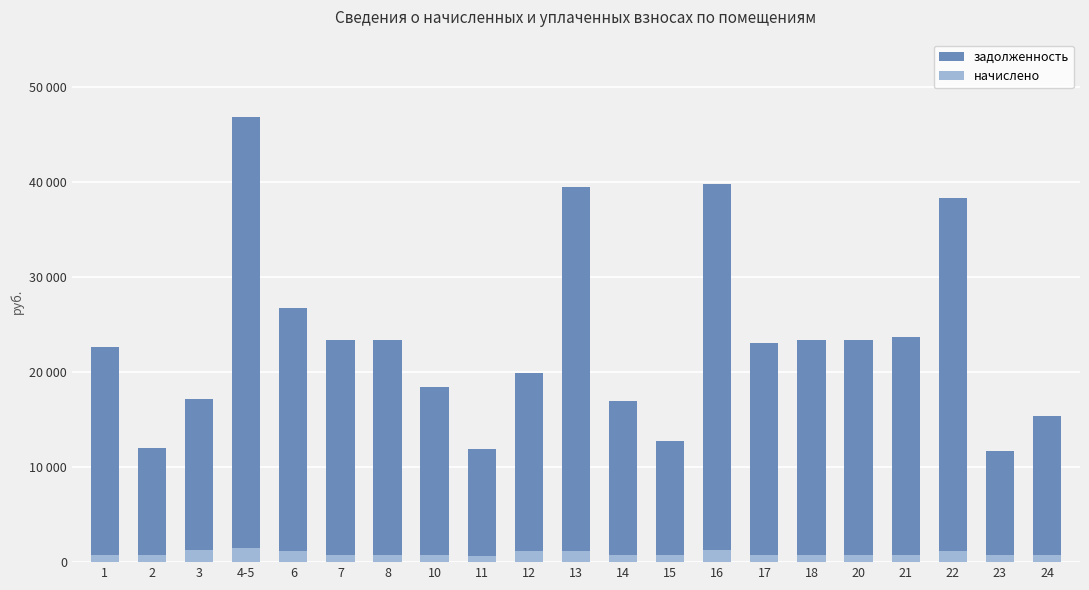

What are all the series names shown in the legend?

задолженность, начислено